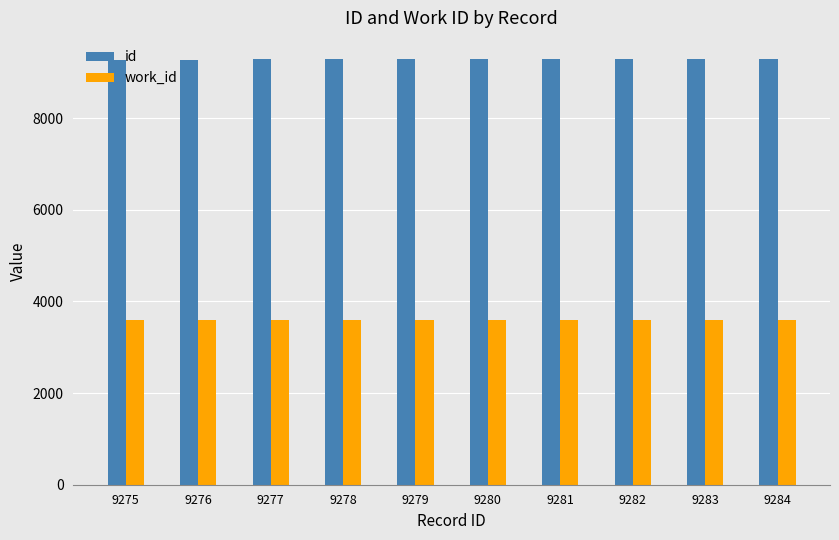

Does the chart contain any negative values?

No